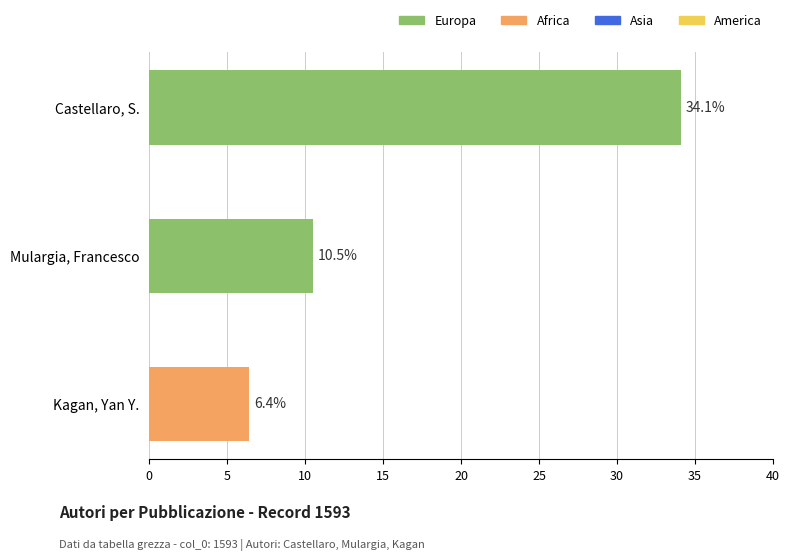

What is the sum of all values?

51.0